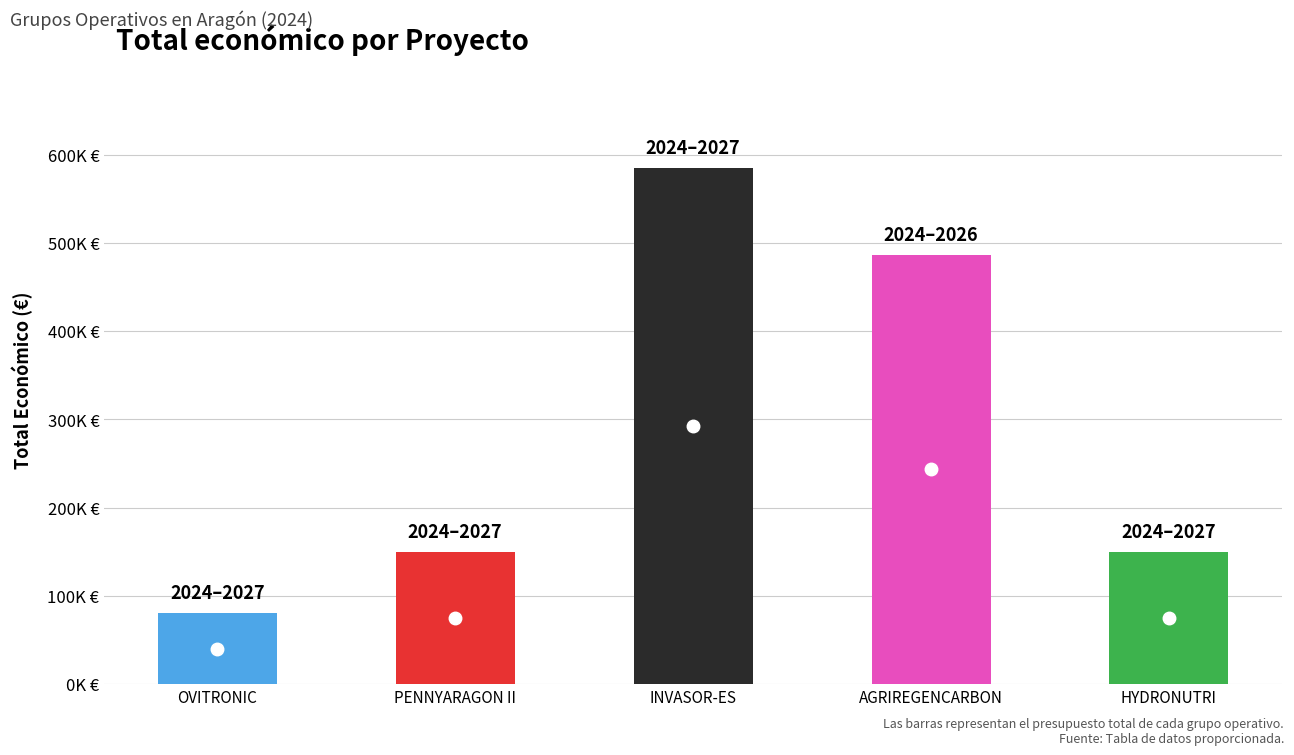

What position from the left is OVITRONIC?

1